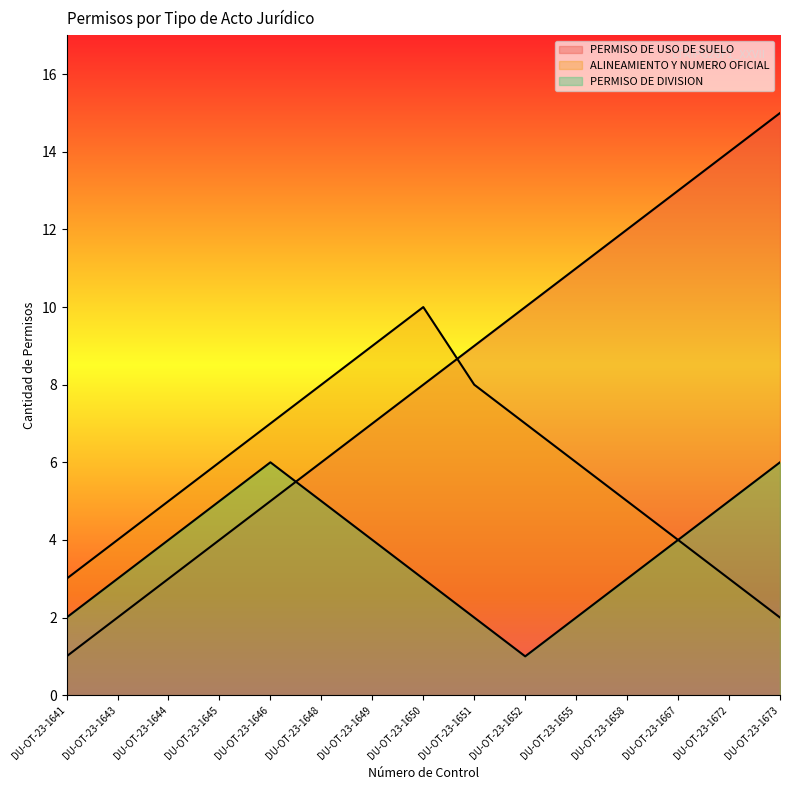

Which series has the widest spread of values?

PERMISO DE USO DE SUELO